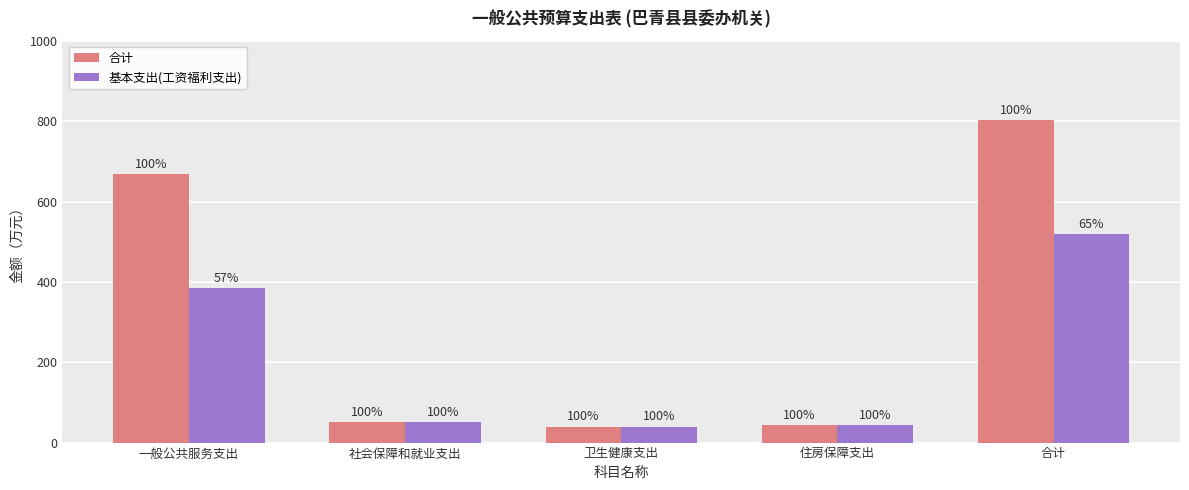

What are all the series names shown in the legend?

合计, 基本支出(工资福利支出)